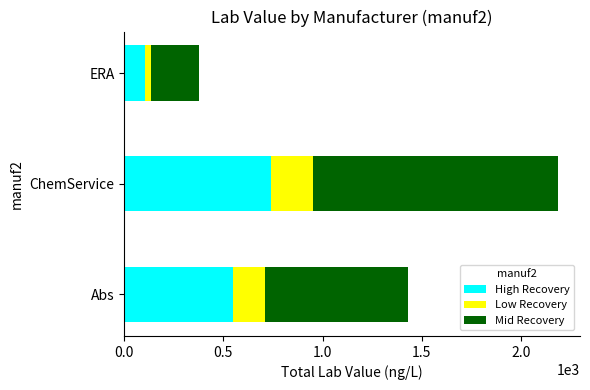

At which category is the sum across all series the highest?

ChemService